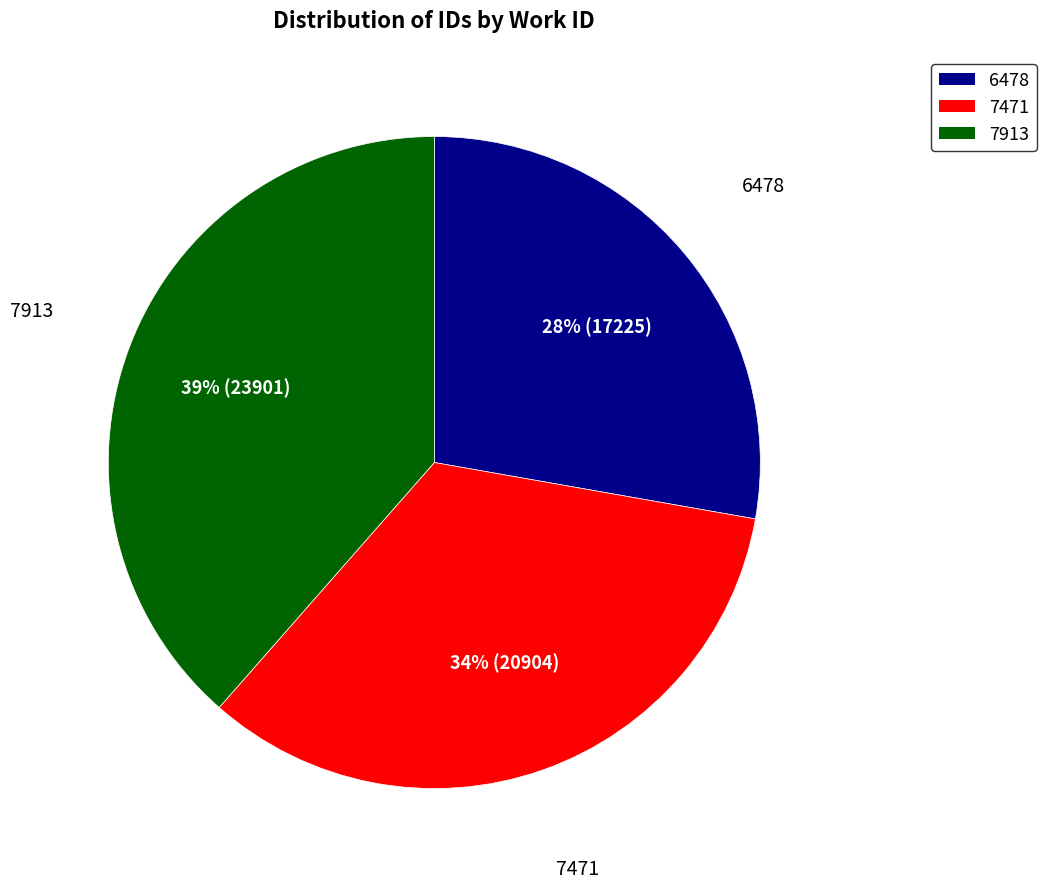

How many segments does this pie chart have?

3